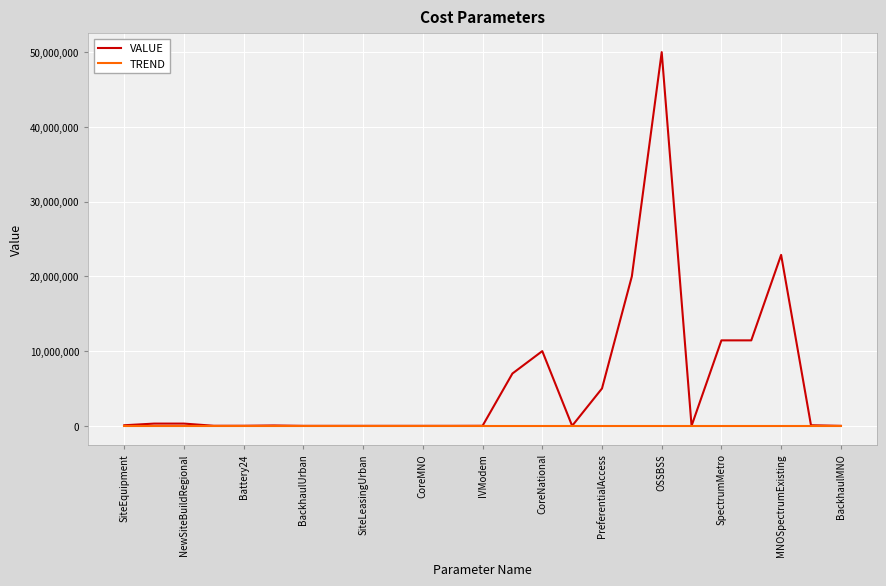

List the series in order of their overall mean, lowest first.

TREND, VALUE